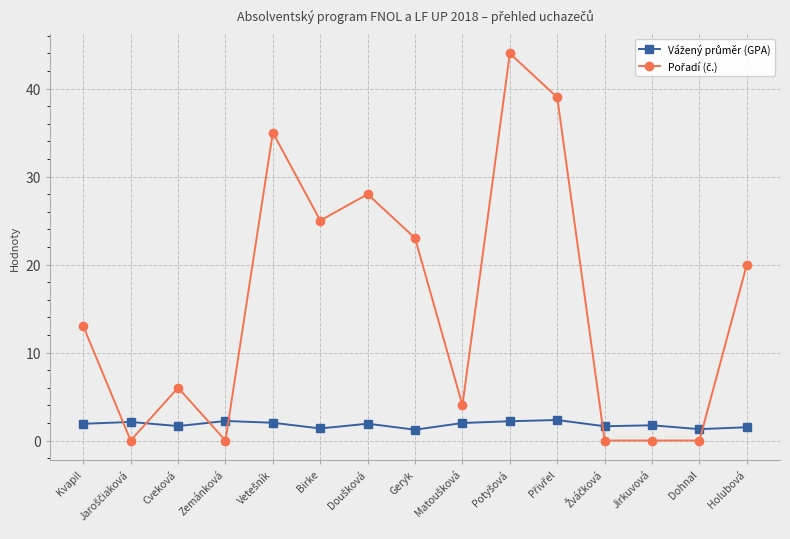

What is the label of the 12th point from the right?

Zemánková